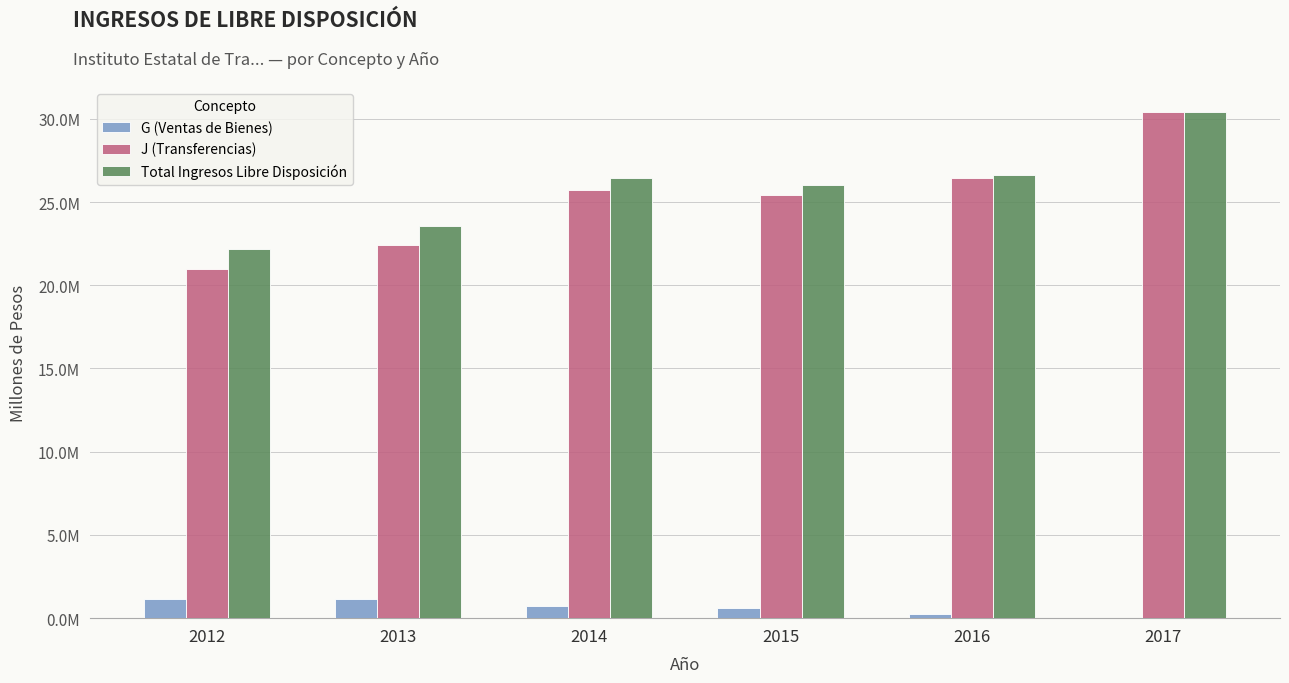

Rank the series at 2012 from lowest to highest value.

G (Ventas de Bienes), J (Transferencias), Total Ingresos Libre Disposición